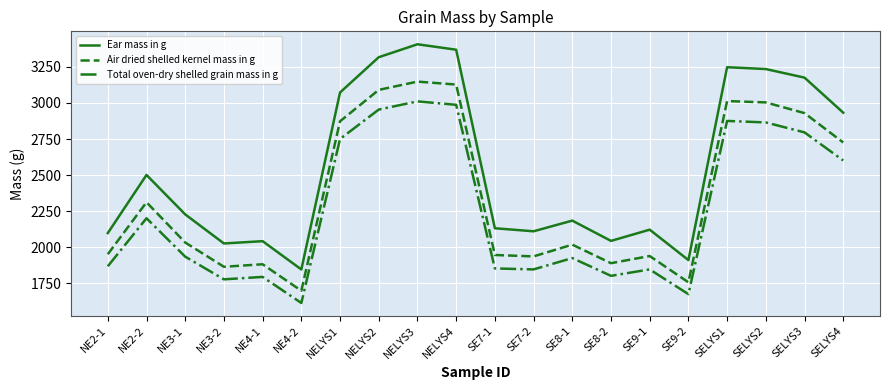

Count the number of categories in the chart.

20